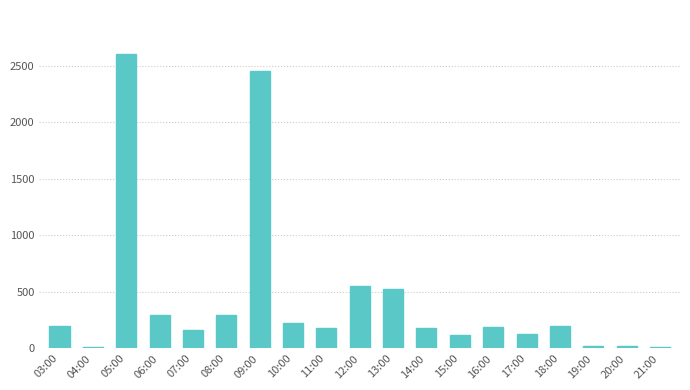

Is it true that the value at 03:00 is 200?

True